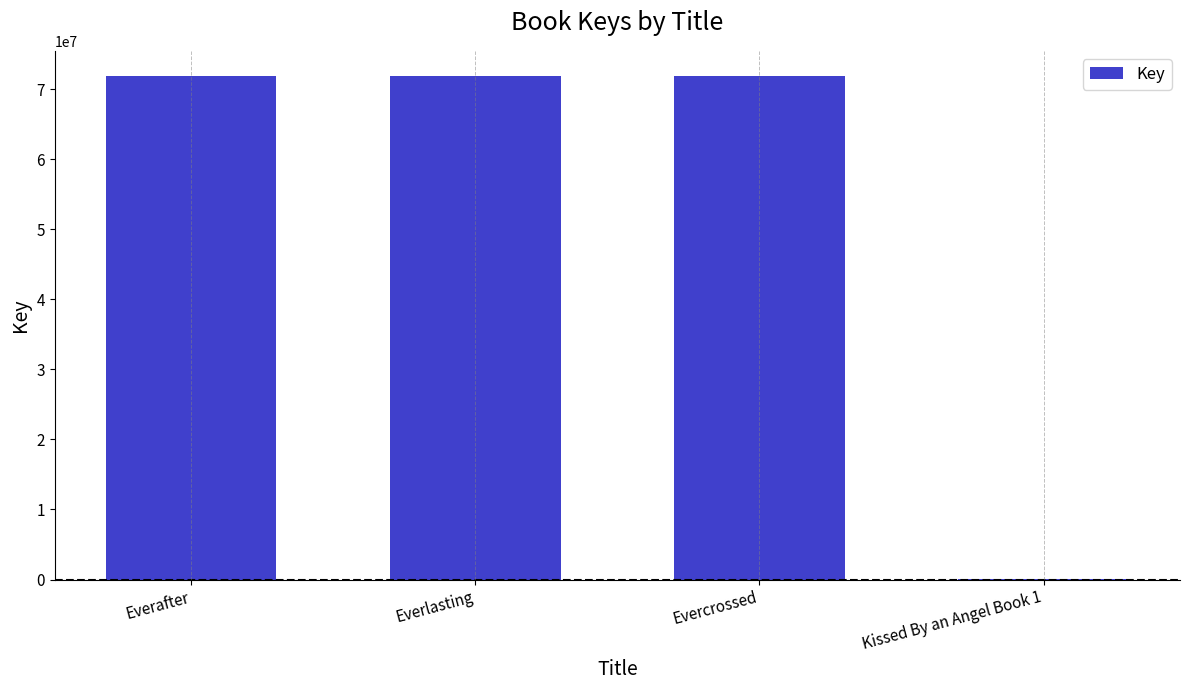

What is the sum of all values?

215599998